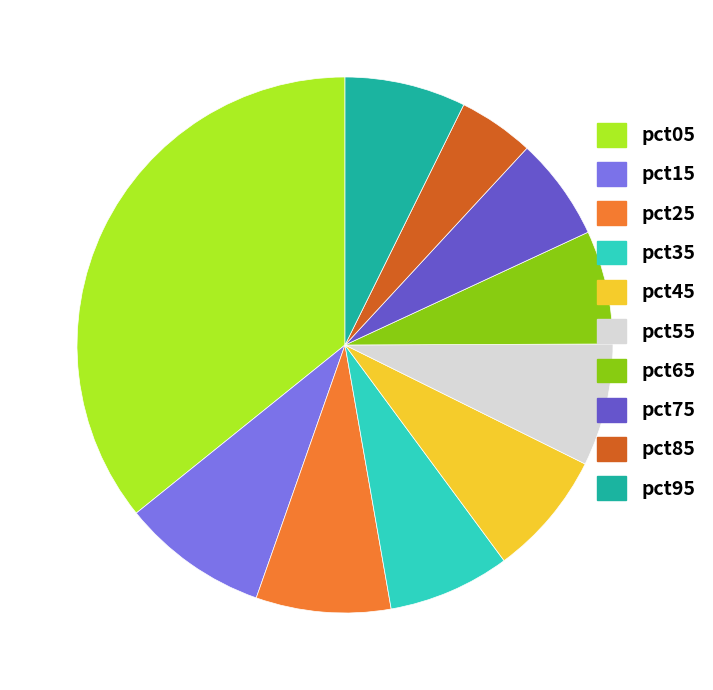

Is it true that pct85 is 5% of the pie?

True